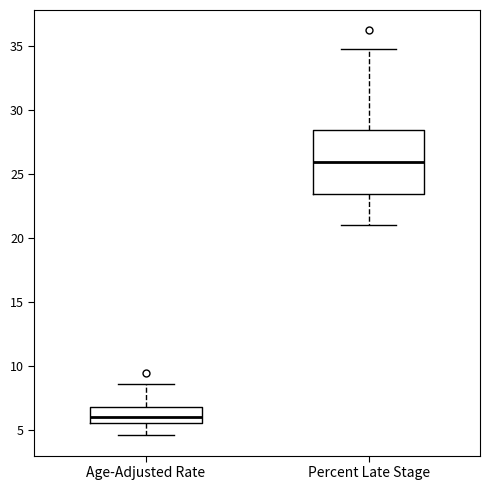

Which box's median line is the lowest?

Age-Adjusted Rate